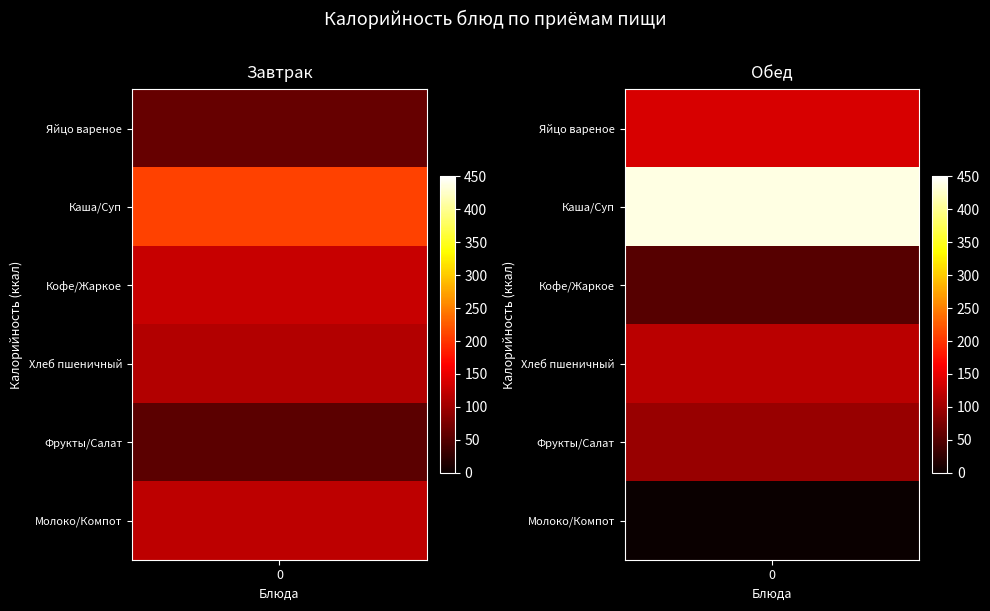

The Обед series shows 149.9 at Свежие фрукты / Салат из белокачанной капусты. True or false?

False